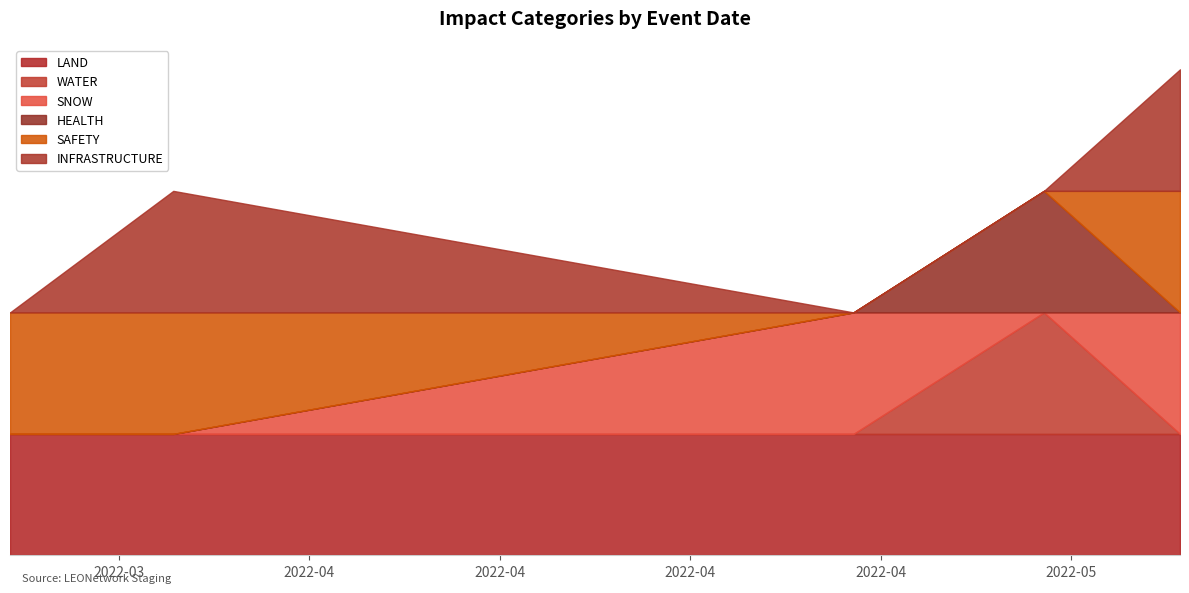

What is the highest value of the SAFETY series?

1